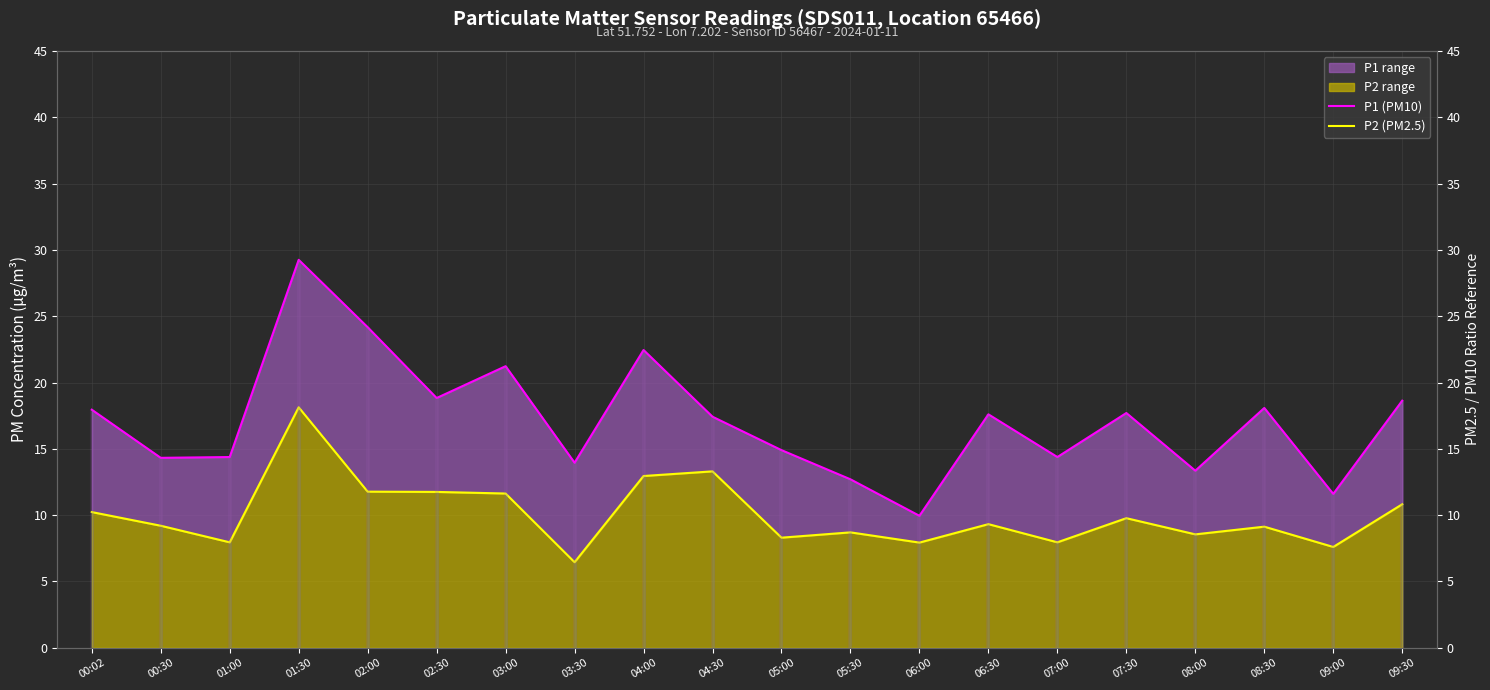

In P1 (PM10), how many points are lower than both neighbors (excluding endpoints)?

7